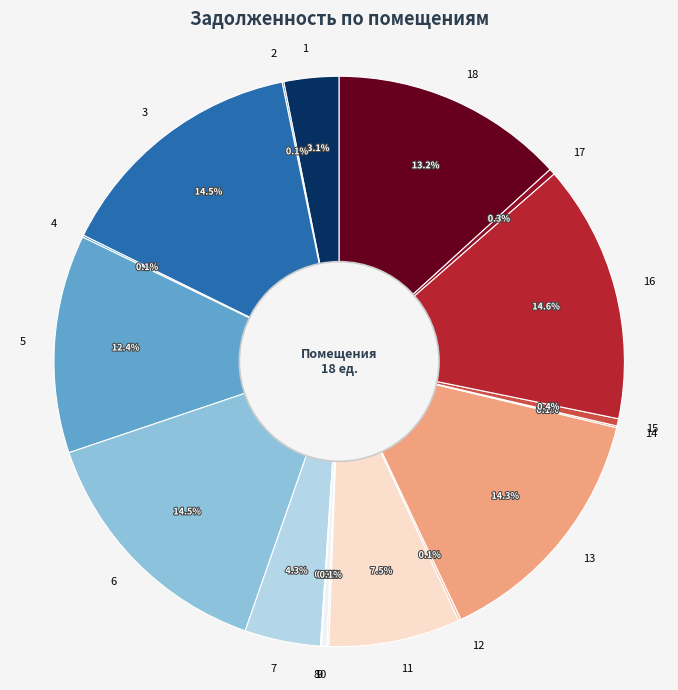

Does 16 account for over 50% of the chart?

No